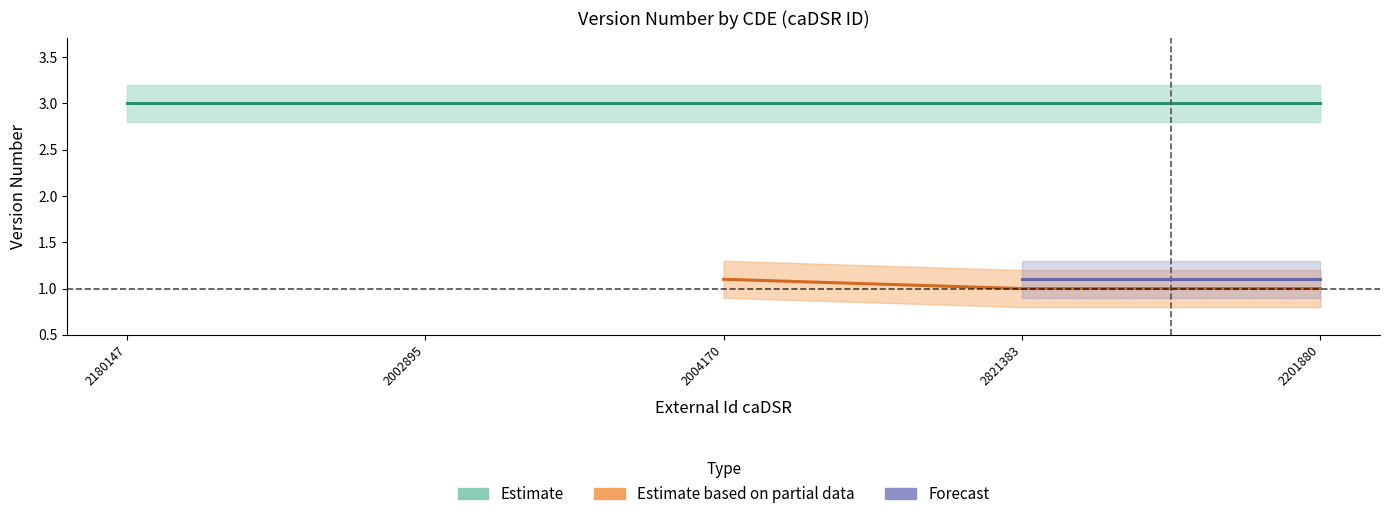

True or false: Estimate based on partial data and Estimate intersect in this chart.

False